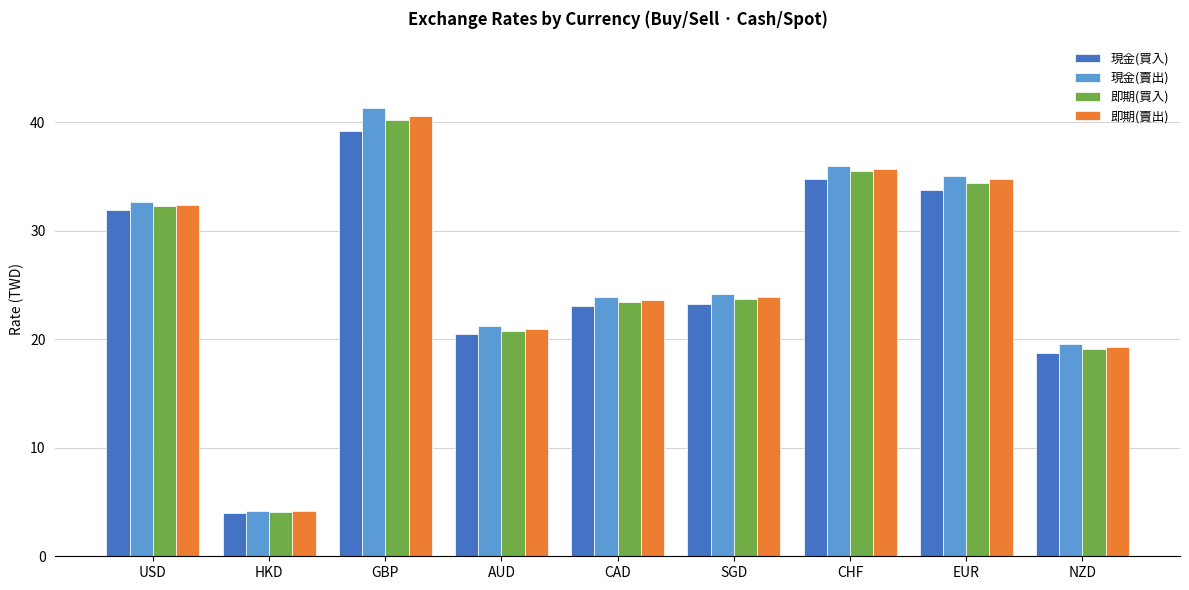

Read the 即期(賣出) value at GBP.

40.6